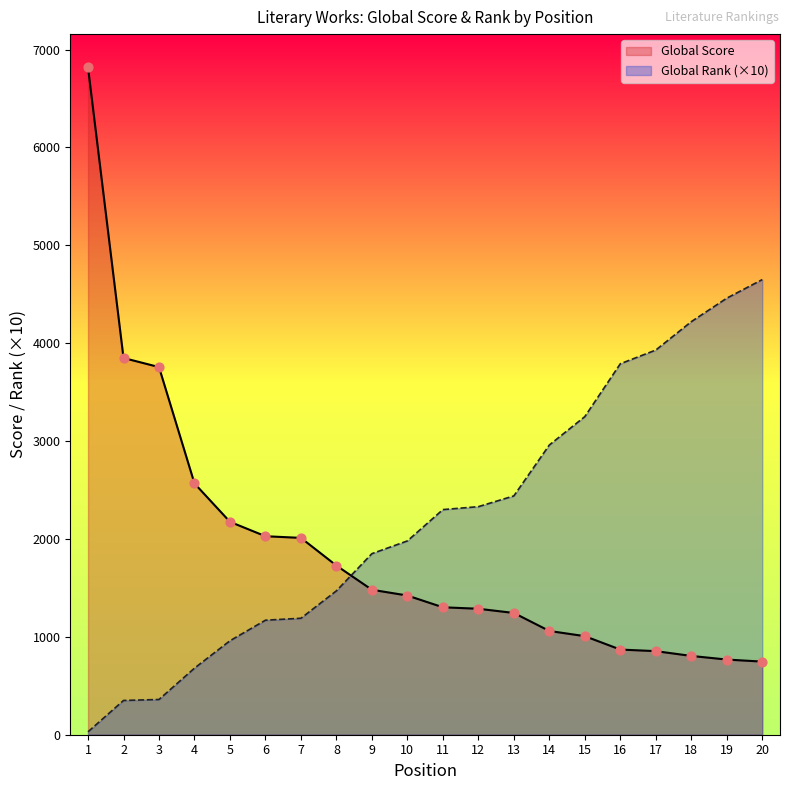

At which category is the sum across all series the highest?

1